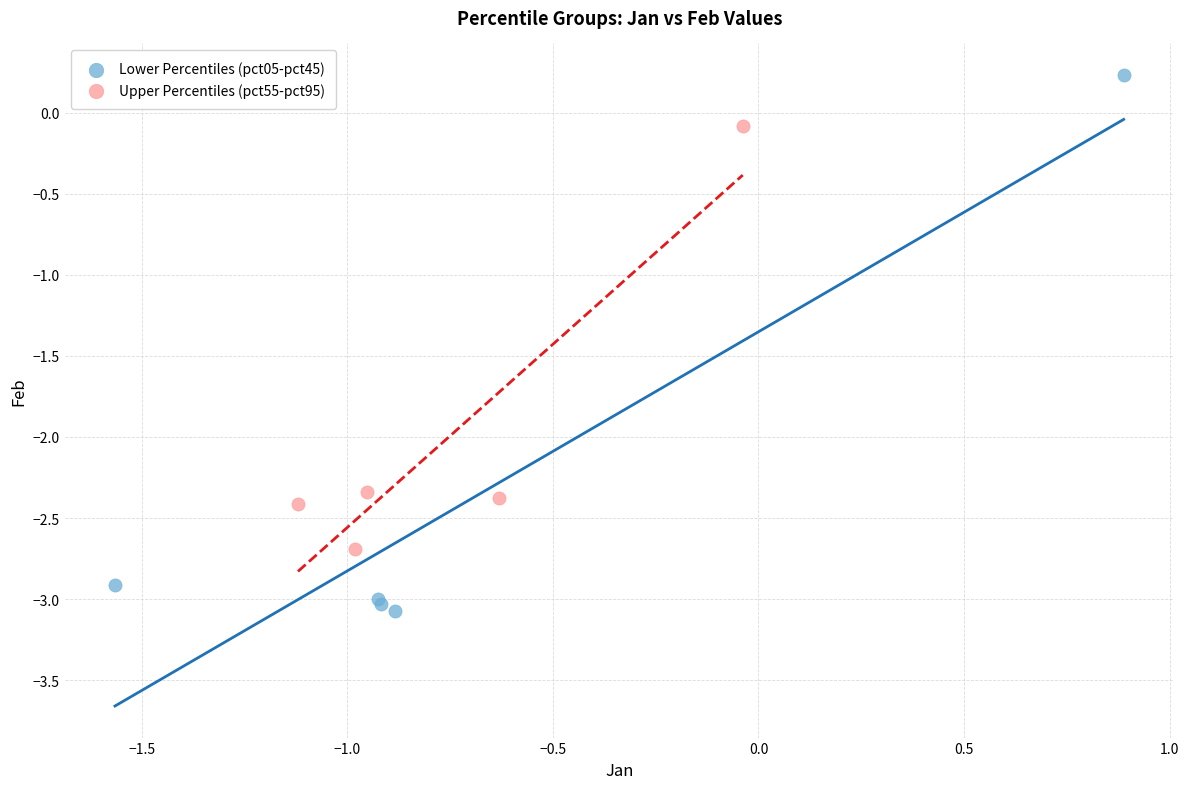

Which series reaches the minimum Y coordinate?

Lower Percentiles (pct05-pct45)